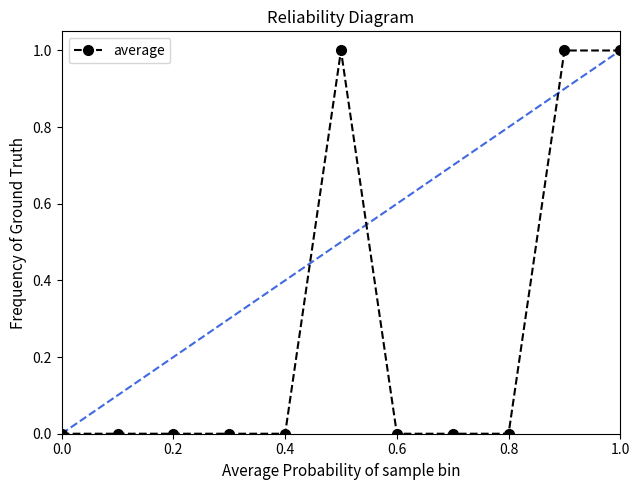

What is the difference between the maximum and minimum values?

1